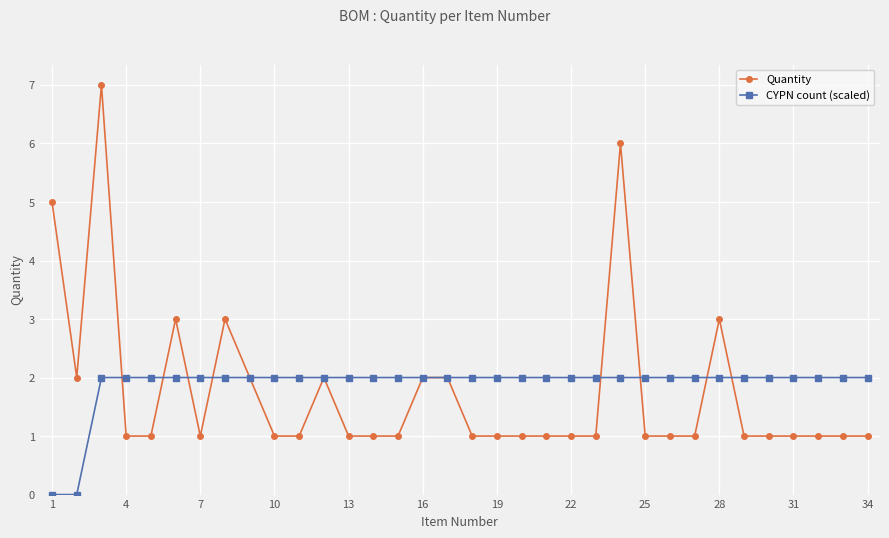

Rank the series by their maximum value, from highest to lowest.

Quantity, CYPN count (scaled)